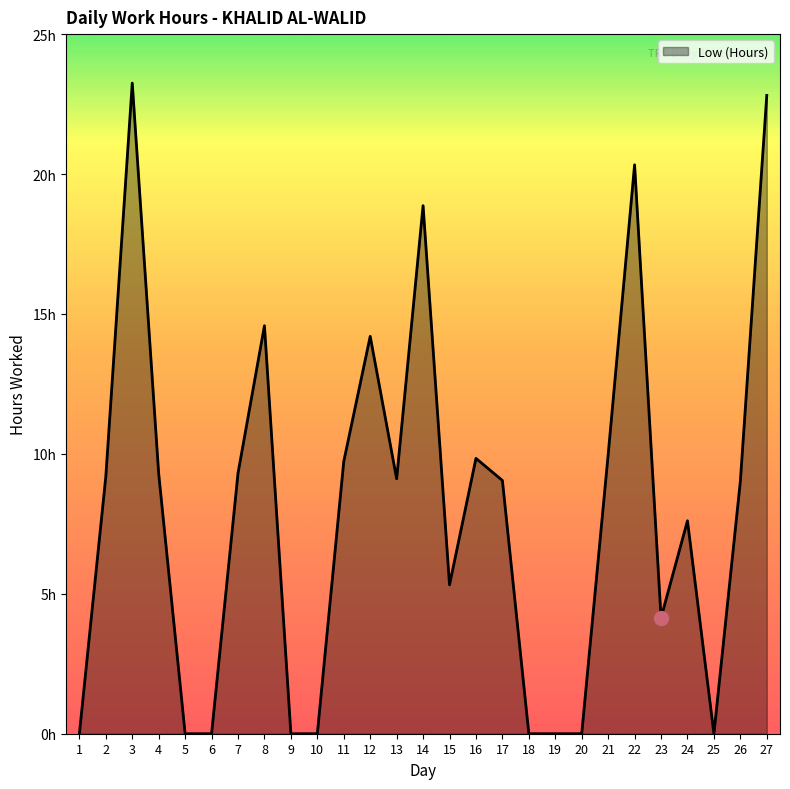

Which has a higher value, 27 or 4?

27